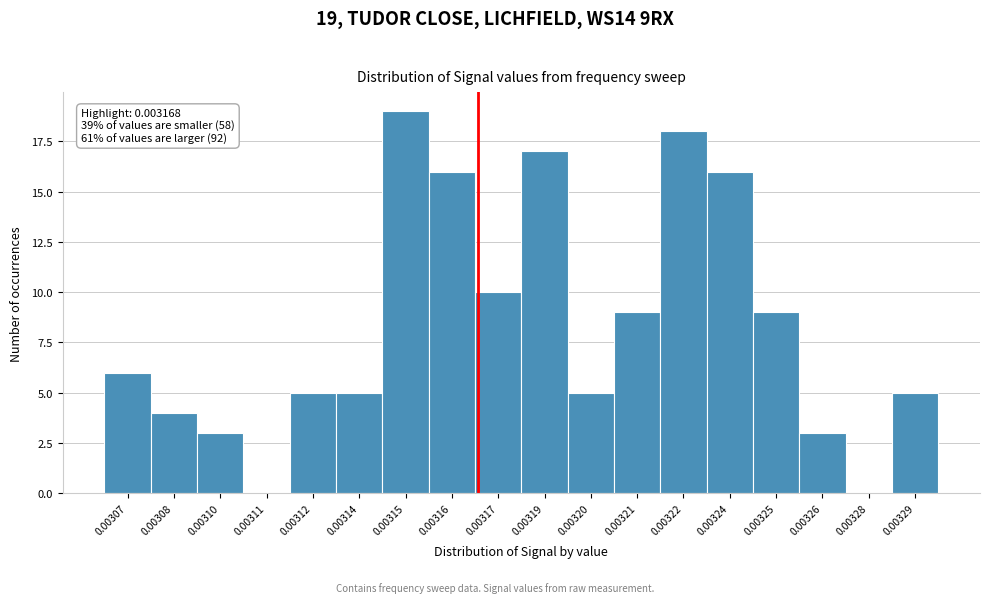

Reading left to right, extract all data points from this chart.

0.00307=6	0.00308=4	0.00310=3	0.00311=0	0.00312=5	0.00314=5	0.00315=19	0.00316=16	0.00317=10	0.00319=17	0.00320=5	0.00321=9	0.00322=18	0.00324=16	0.00325=9	0.00326=3	0.00328=0	0.00329=5